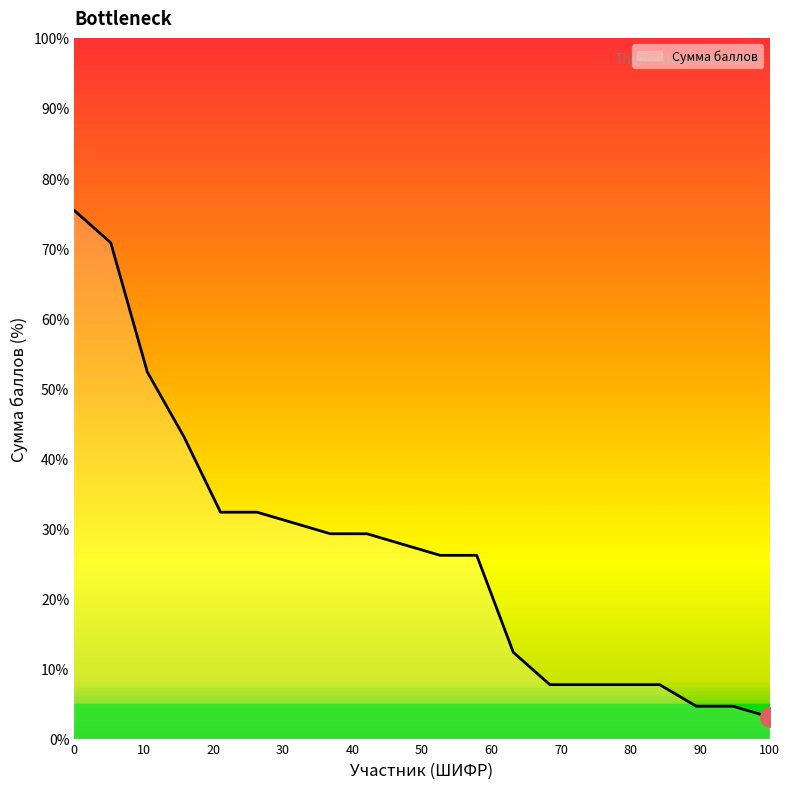

What is the smallest value displayed?

3.1